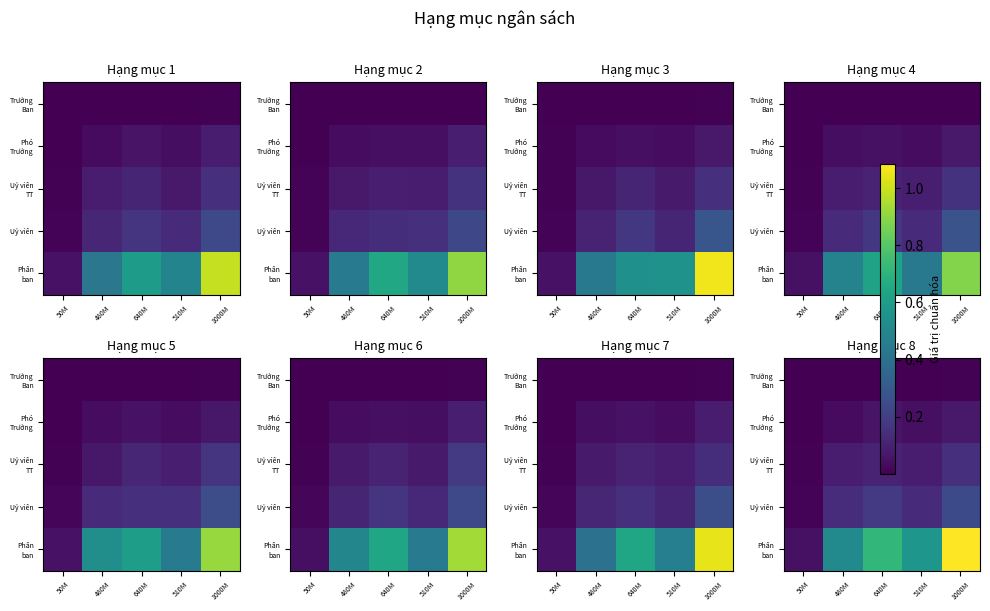

True or false: Uỷ viên has a value of 0.3 at 640M.

False